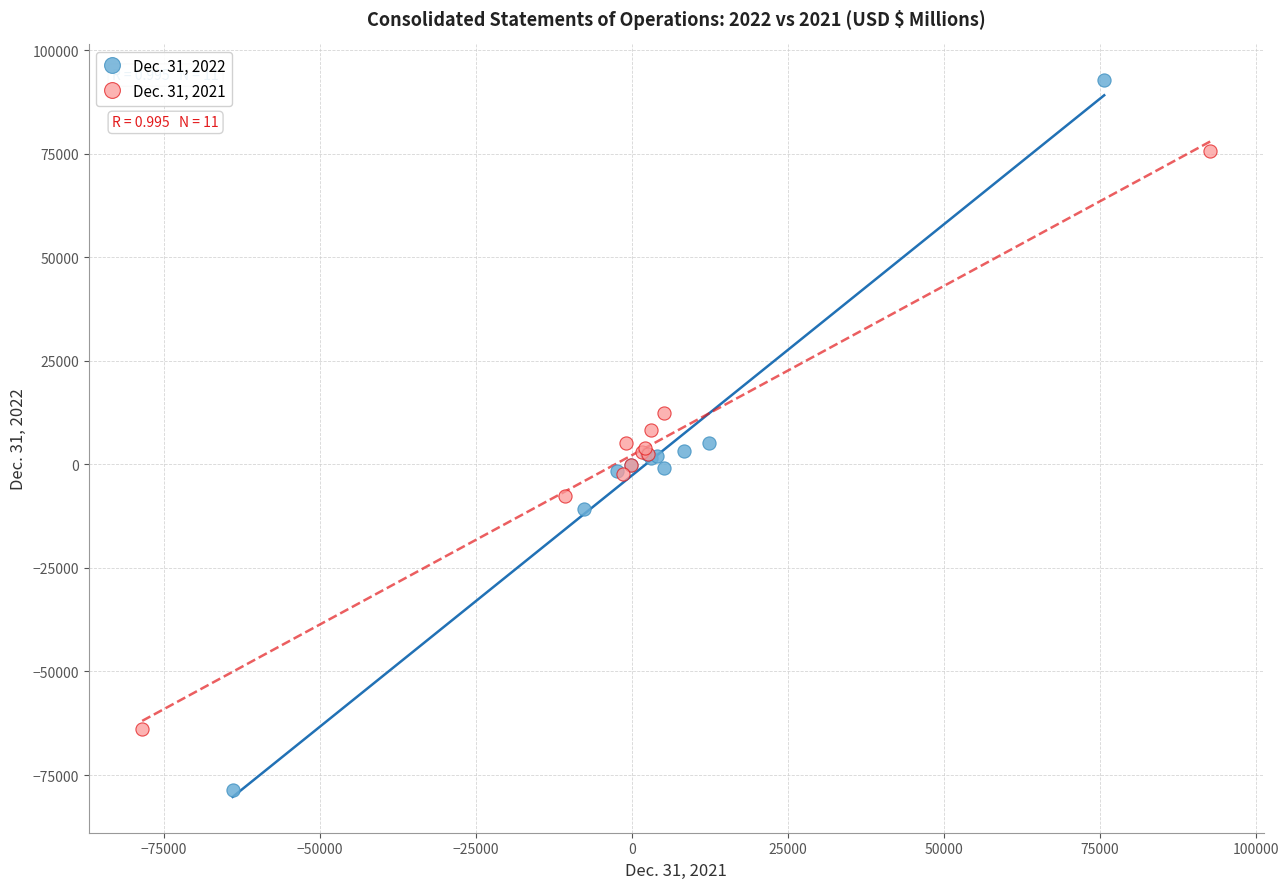

Which series reaches the minimum Y coordinate?

Dec. 31, 2022